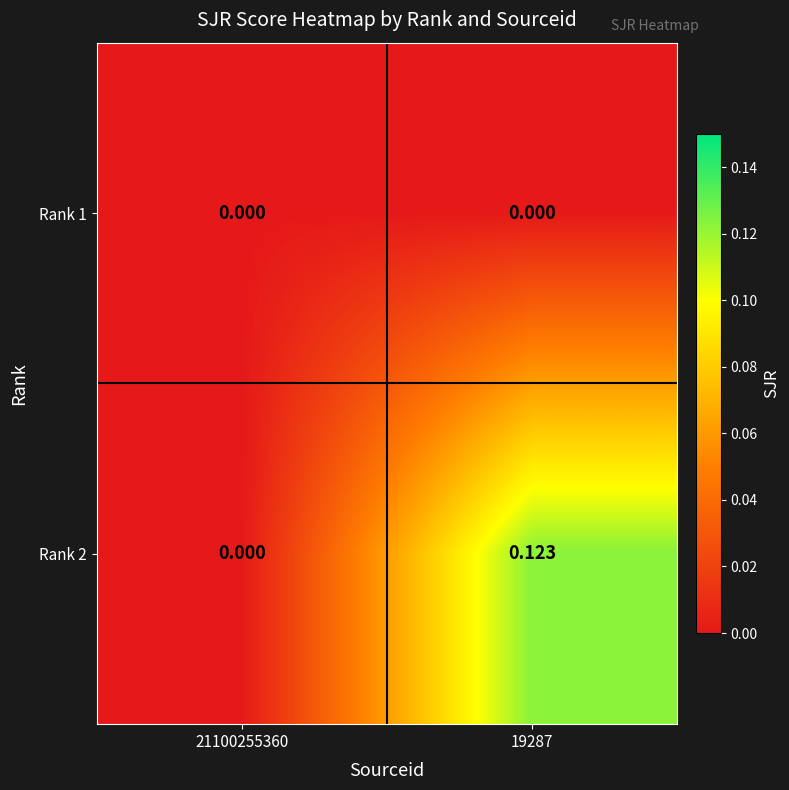

List the series in order of their overall mean, highest first.

Rank 2, Rank 1